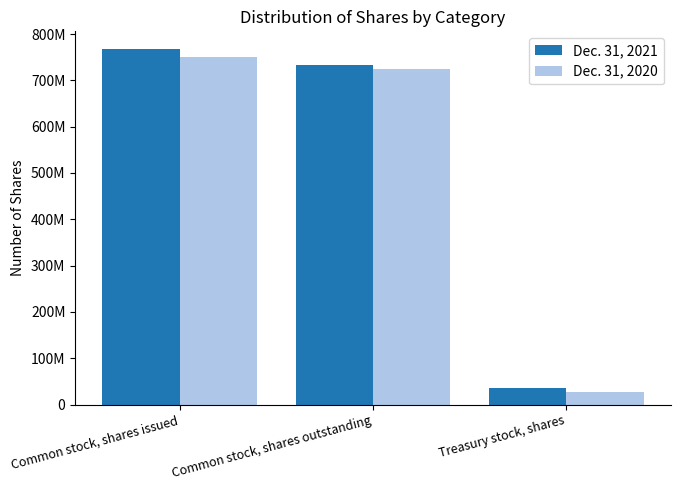

Are the bars grouped side by side (vs. stacked)?

Yes